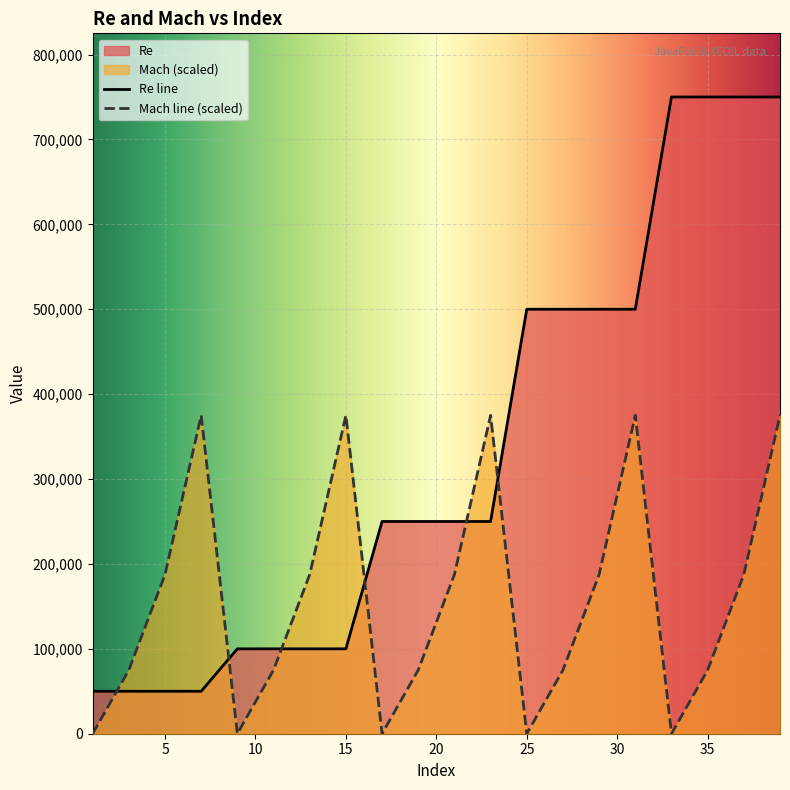

Rank the series by their maximum value, from highest to lowest.

Re line, Mach line (scaled)